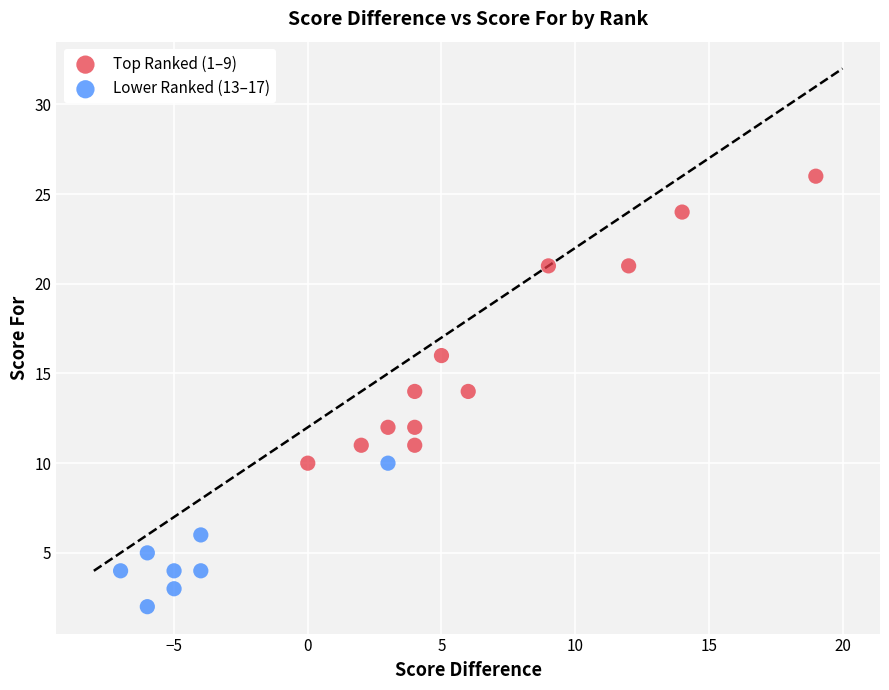

Which series contains the lowest Y value?

Lower Ranked (13–17)